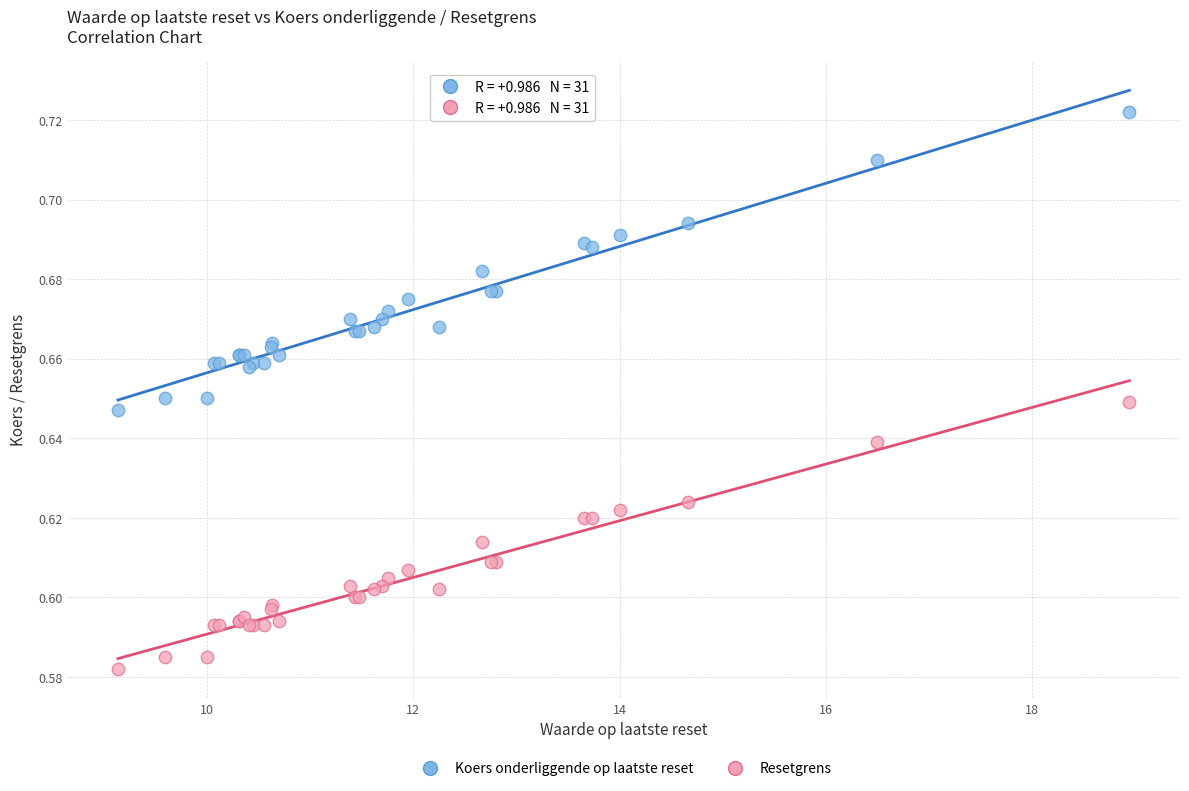

What is the X range (max minus min) for the scatter plot?

9.8